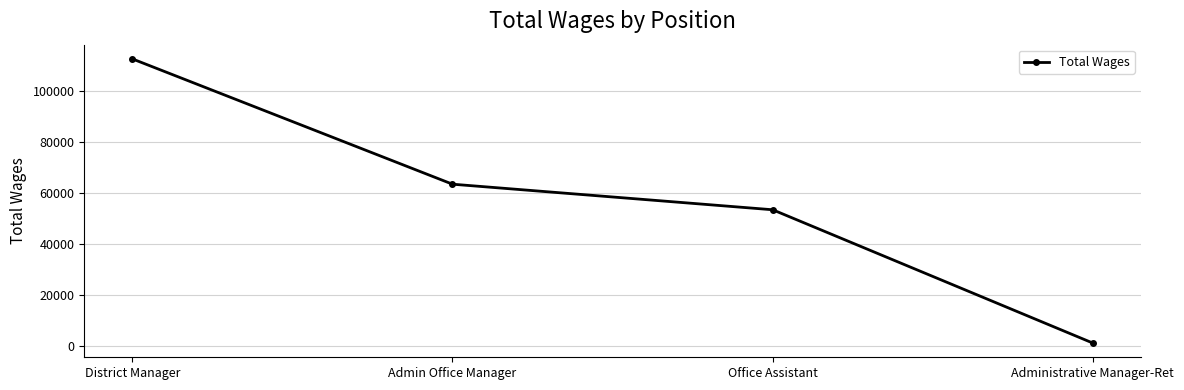

Reading right to left, transcribe all the data shown in this chart.

1088	53309	63324	112415